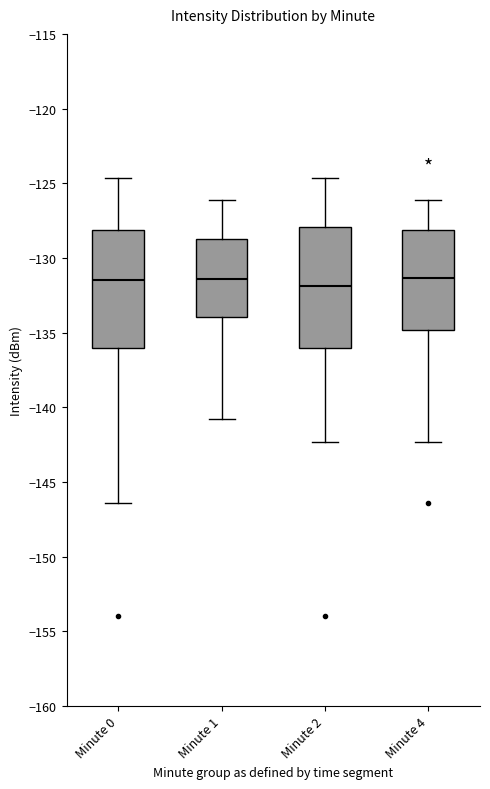

Where is the lower edge of the box for Minute 2 on the y-axis? The values are not printed on the chart, so give them approximately, as read against the axis.

-136.0